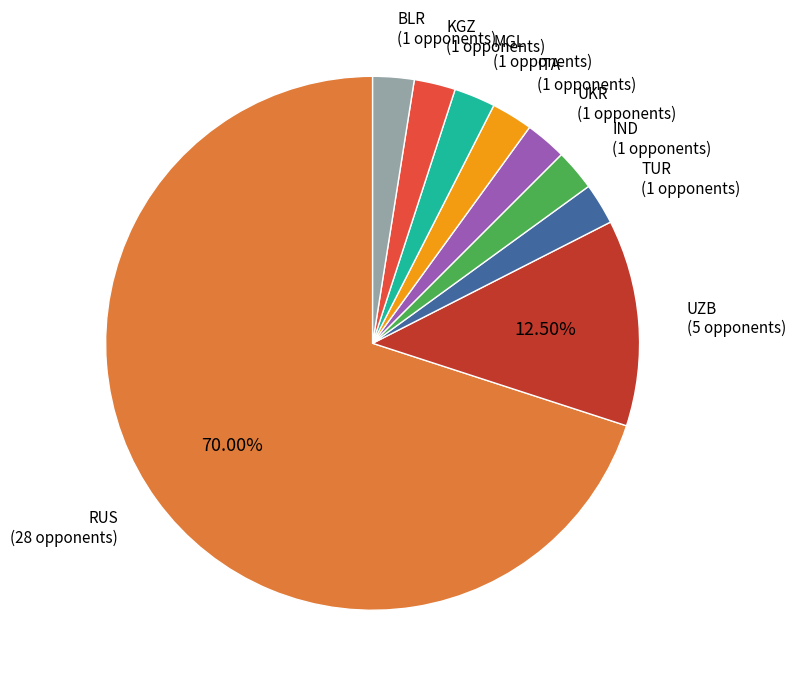

What is the largest slice in the pie chart?

RUS (28 opponents)